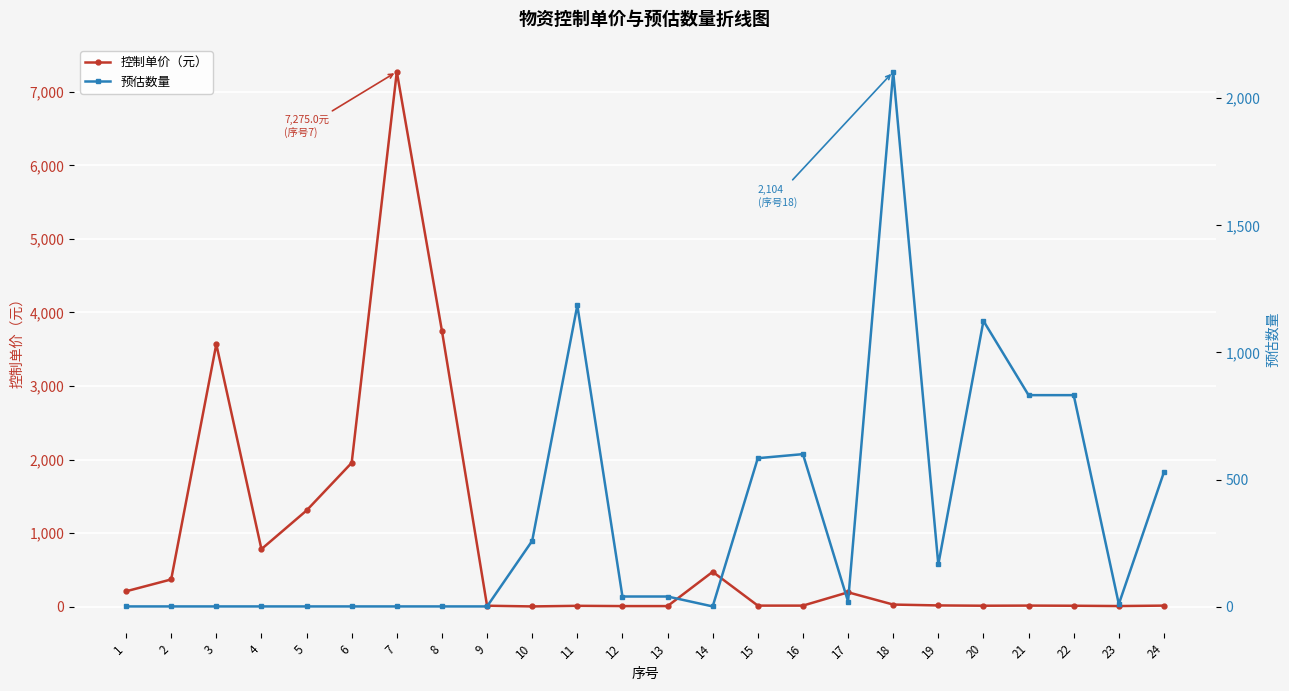

How many data points does each series have?

24